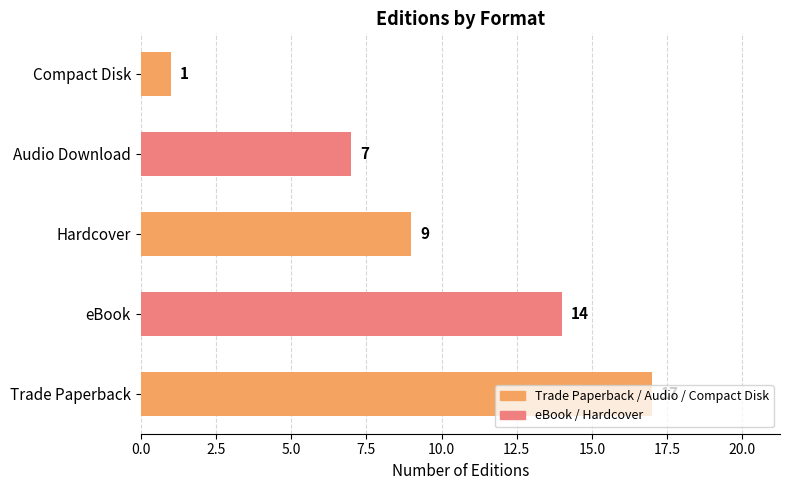

Which has a higher value, Compact Disk or Trade Paperback?

Trade Paperback